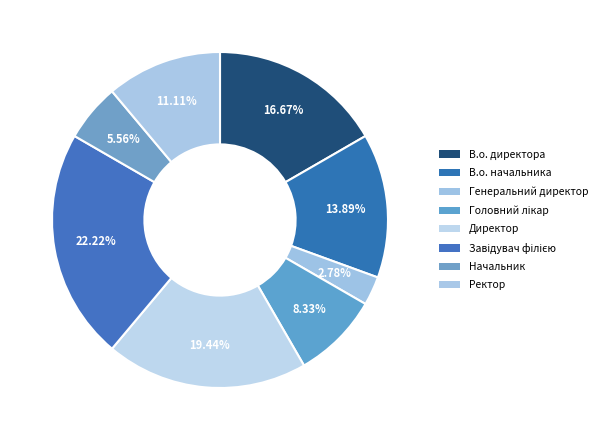

How many slices are in this pie chart?

8